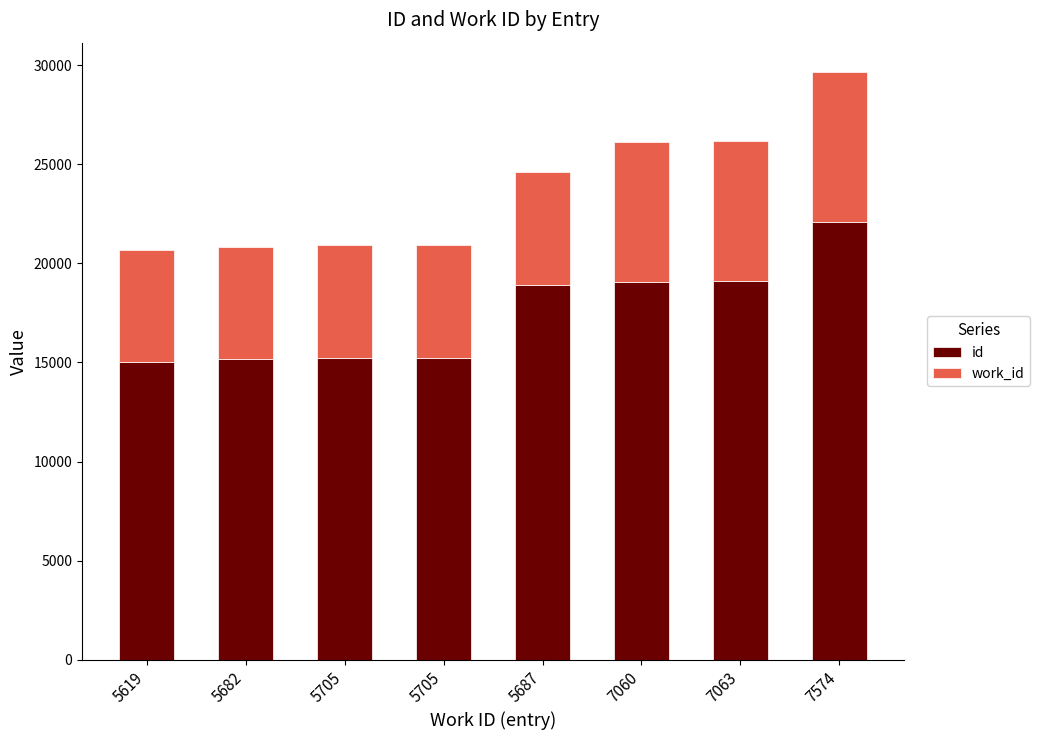

What are all the series names shown in the legend?

id, work_id